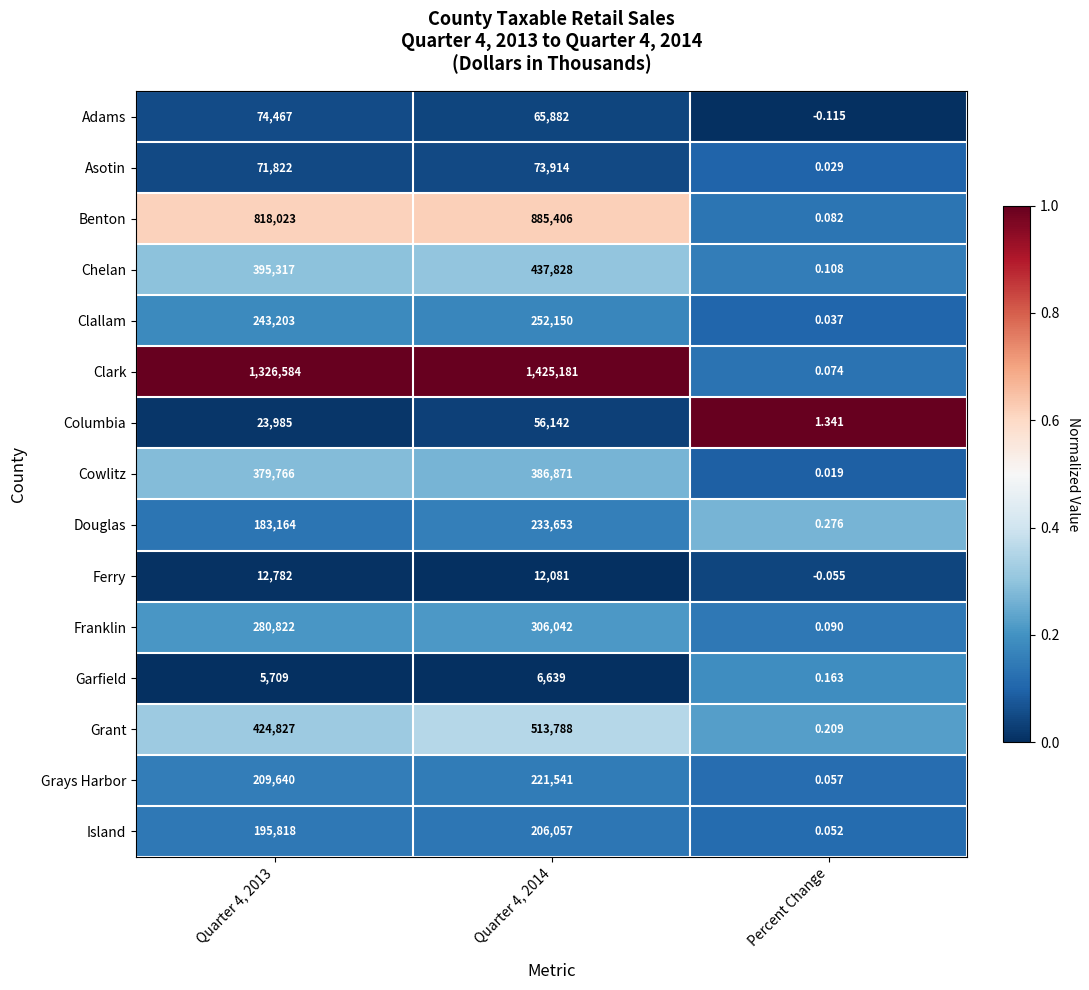

What is the difference between the highest and lowest values at Quarter 4, 2014?

1418542.0